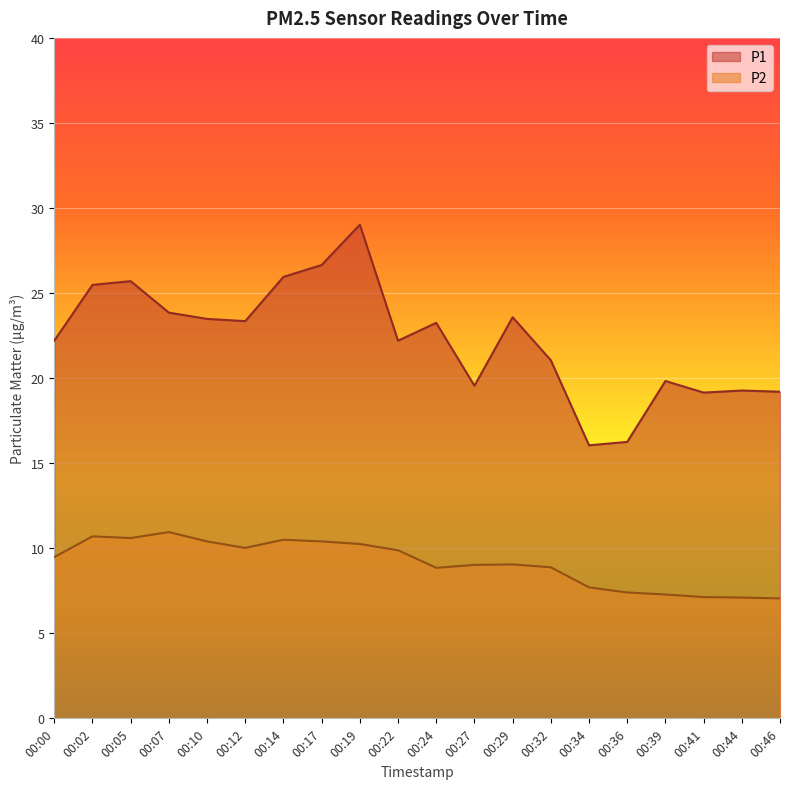

Reading right to left, extract all data points from this chart.

P1: 19.2	19.3	19.1	19.8	16.2	16.1	21.1	23.6	19.6	23.2	22.2	29.0	26.6	25.9	23.4	23.5	23.9	25.7	25.5	22.2
P2: 7.0	7.1	7.1	7.3	7.4	7.7	8.9	9.1	9.0	8.8	9.9	10.2	10.4	10.5	10.0	10.4	10.9	10.6	10.7	9.5